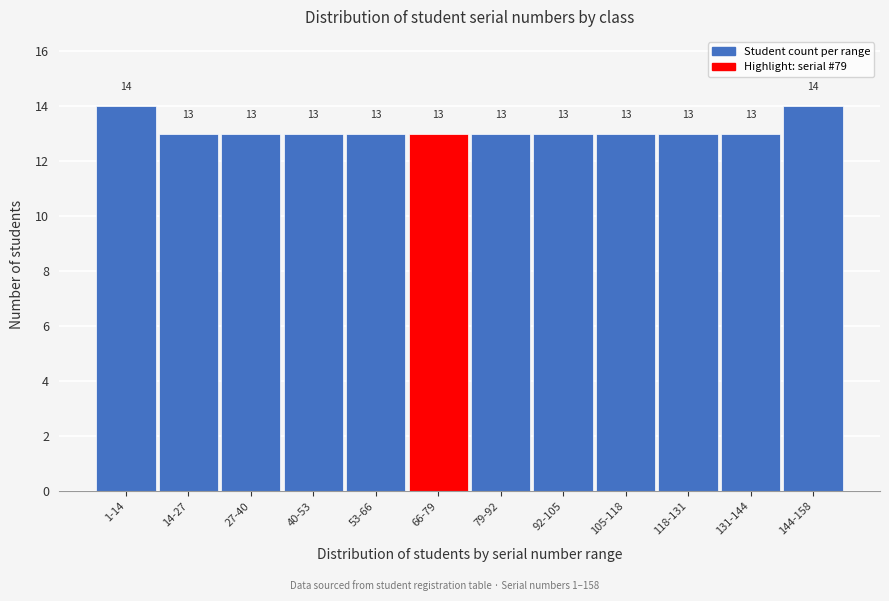

Reading left to right, extract all data points from this chart.

14	13	13	13	13	13	13	13	13	13	13	14